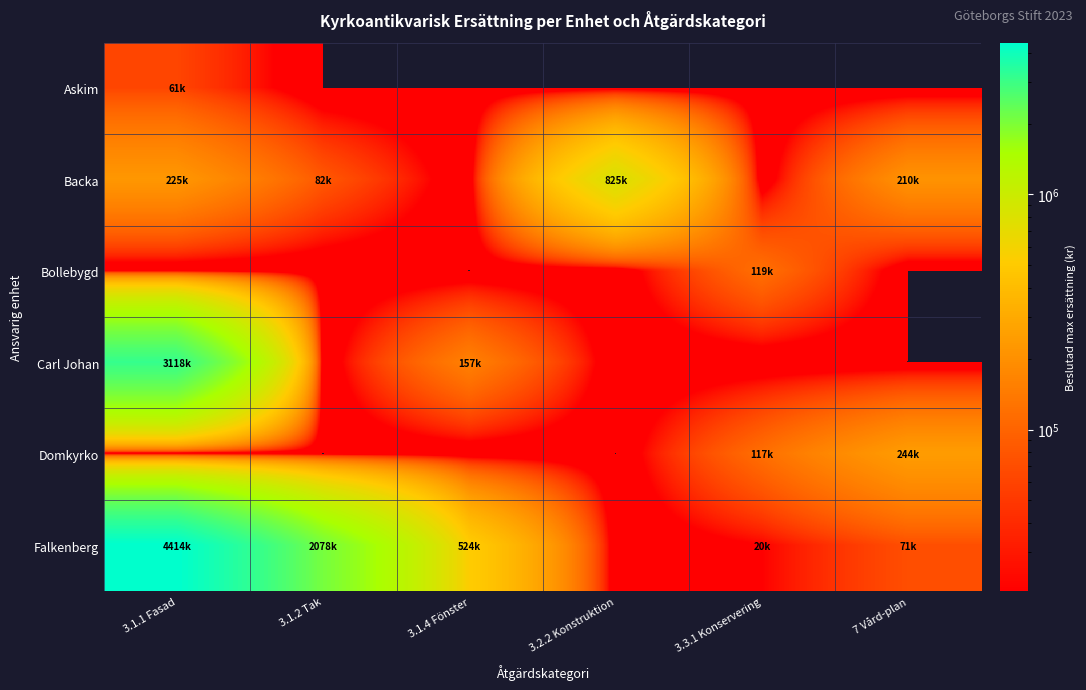

Reading left to right, list all the values displayed in this chart.

Askim: 3.1.1 Fasad=61650	3.1.2 Tak=0	3.1.4 Fönster=0	3.2.2 Konstruktion=0	3.3.1 Konservering=0	7 Vård-plan=0
Backa: 3.1.1 Fasad=225000	3.1.2 Tak=82500	3.1.4 Fönster=0	3.2.2 Konstruktion=825000	3.3.1 Konservering=0	7 Vård-plan=210000
Bollebygd: 3.1.1 Fasad=0	3.1.2 Tak=0	3.1.4 Fönster=0	3.2.2 Konstruktion=0	3.3.1 Konservering=119582	7 Vård-plan=0
Carl Johan: 3.1.1 Fasad=3118750	3.1.2 Tak=0	3.1.4 Fönster=157450	3.2.2 Konstruktion=0	3.3.1 Konservering=0	7 Vård-plan=0
Domkyrko: 3.1.1 Fasad=0	3.1.2 Tak=0	3.1.4 Fönster=0	3.2.2 Konstruktion=0	3.3.1 Konservering=117750	7 Vård-plan=244500
Falkenberg: 3.1.1 Fasad=4414382	3.1.2 Tak=2078625	3.1.4 Fönster=524422	3.2.2 Konstruktion=0	3.3.1 Konservering=20507	7 Vård-plan=71250